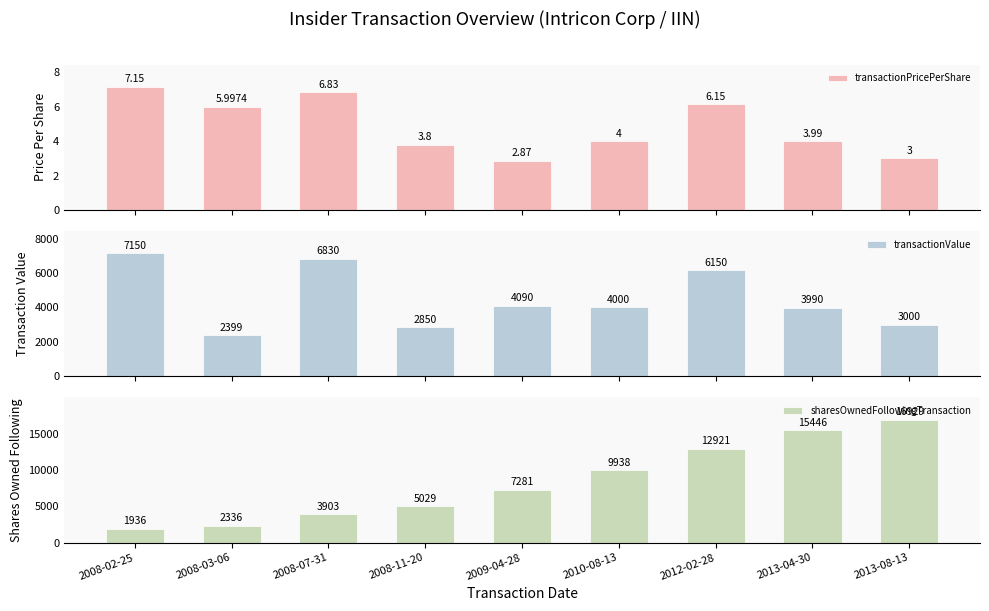

What is the difference between the maximum and minimum values in the sharesOwnedFollowingTransaction series?

14993